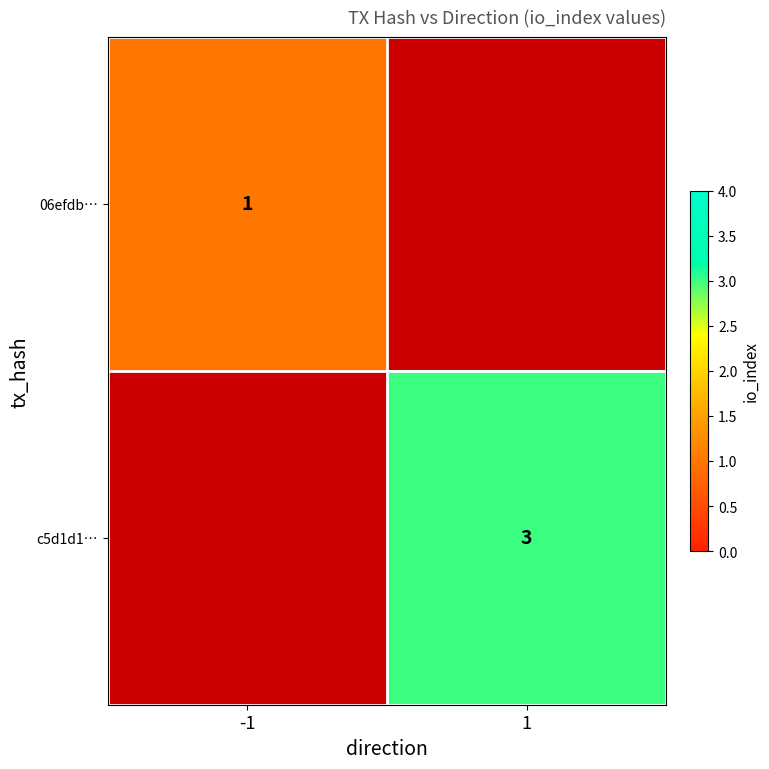

How many data points does each series have?

2